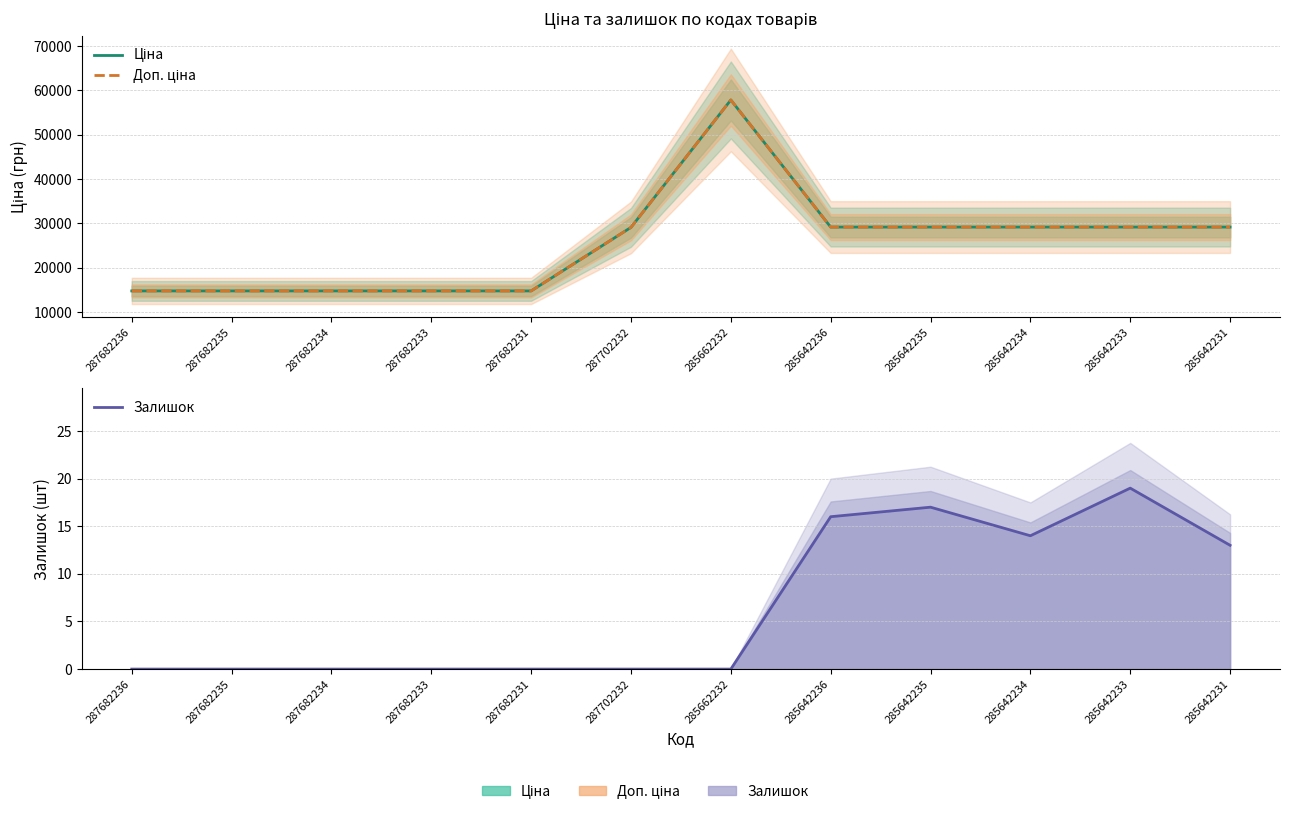

Which series has the largest range (max minus min)?

Ціна